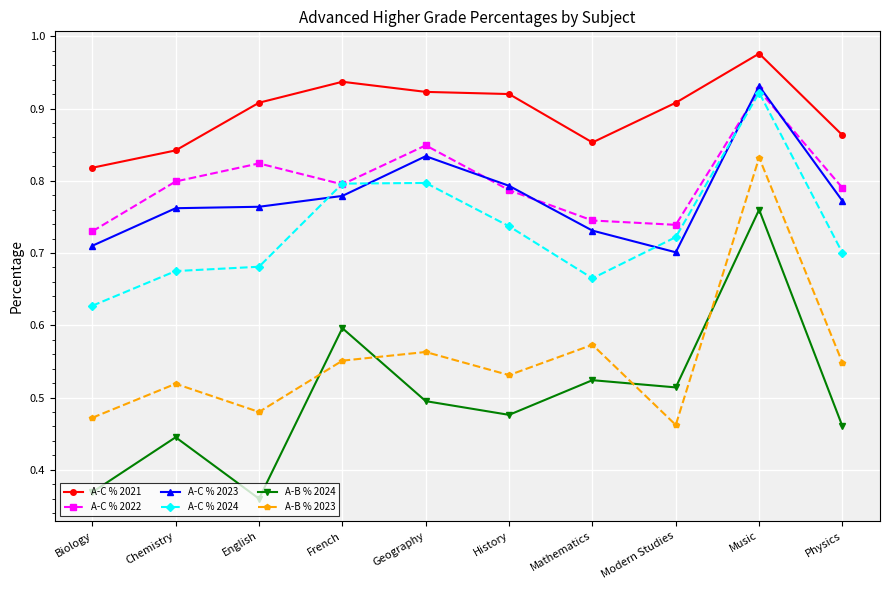

What is the difference between the maximum and second lowest values in the A-C % 2023 series?

0.2